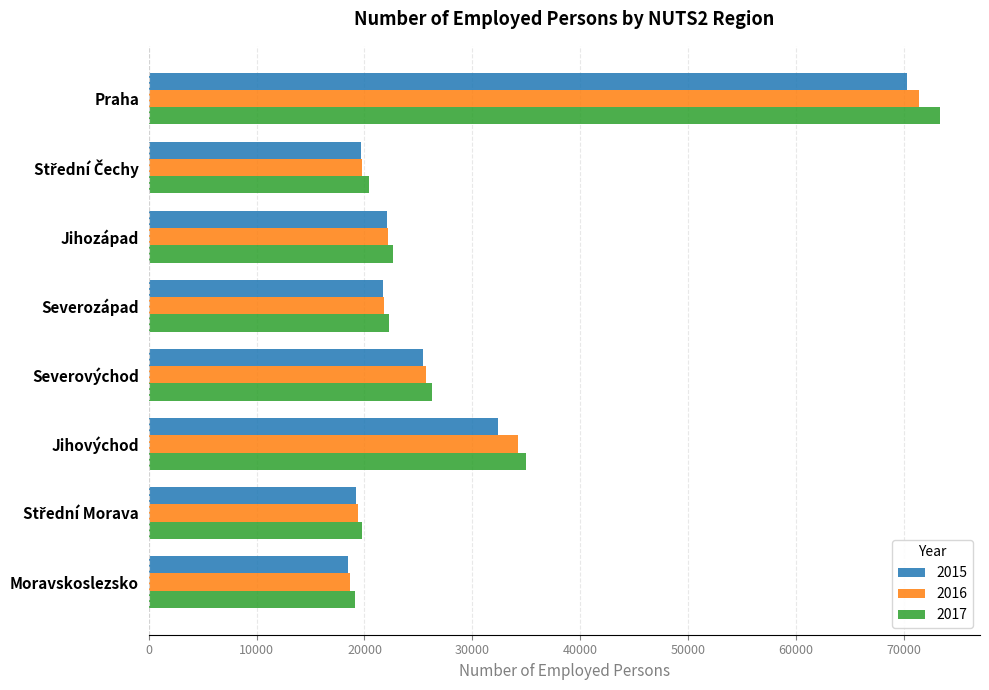

The 2017 series shows 9240.2 at Severozápad. True or false?

False